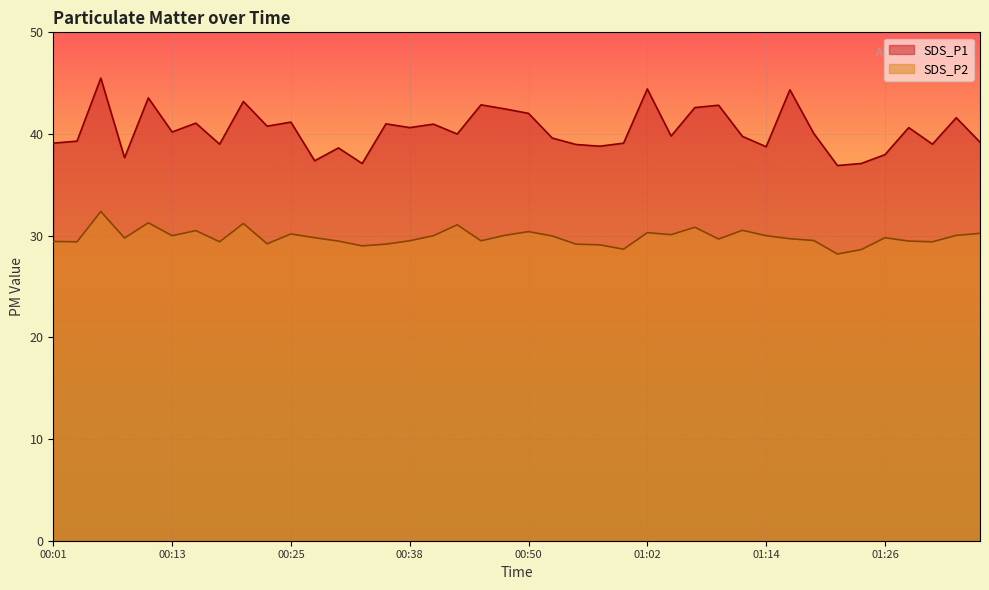

In SDS_P1, how many points are higher than both neighbors (excluding endpoints)?

14